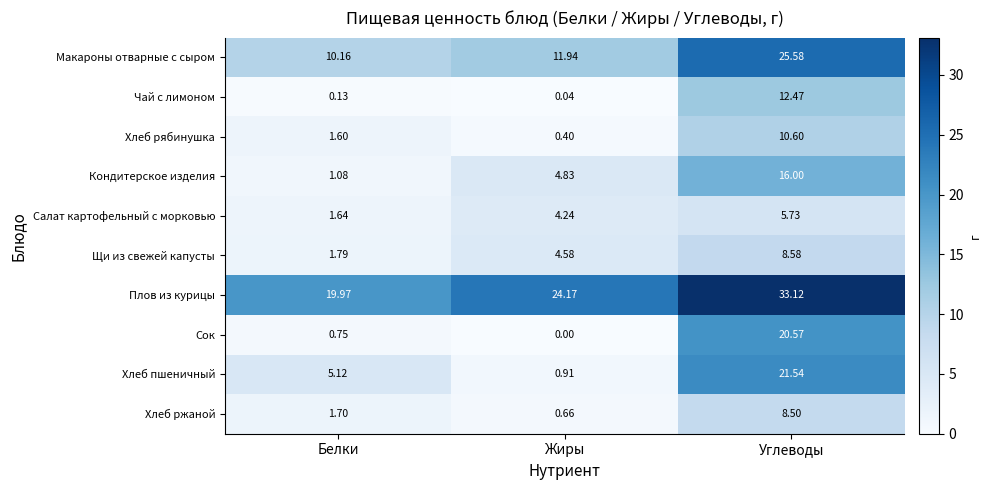

At which label is Хлеб рябинушка closest to 5?

Белки